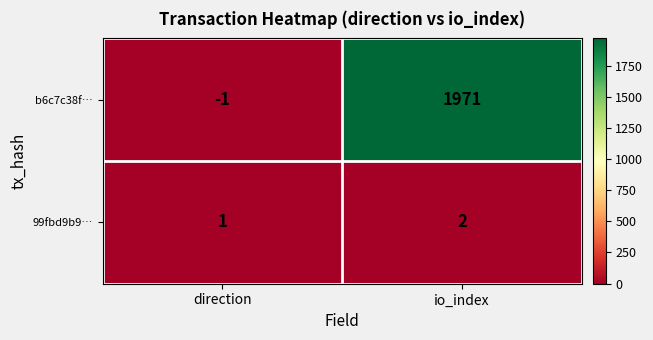

At which category is the sum across all series the highest?

io_index